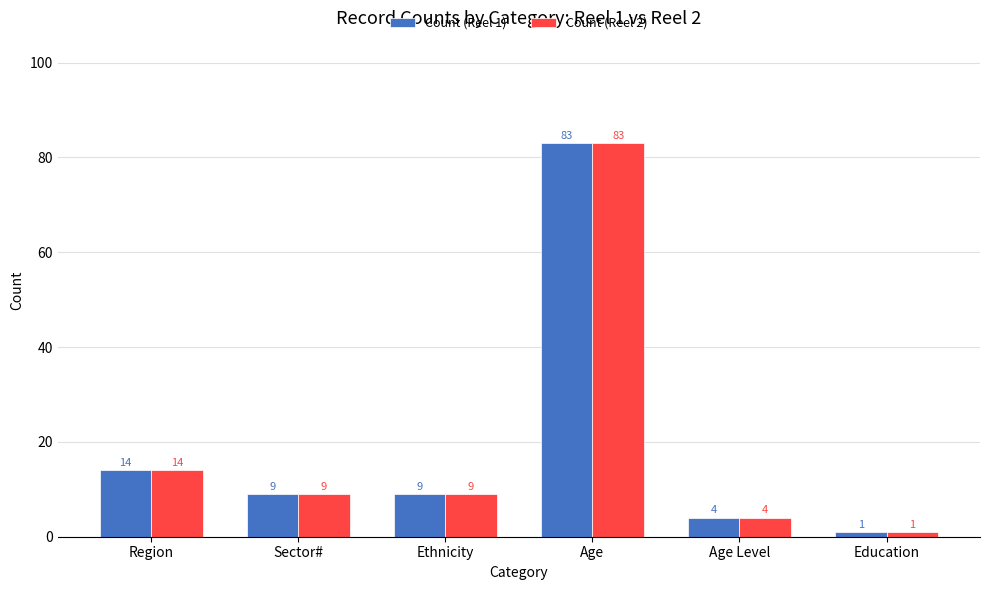

How many data points does each series have?

6